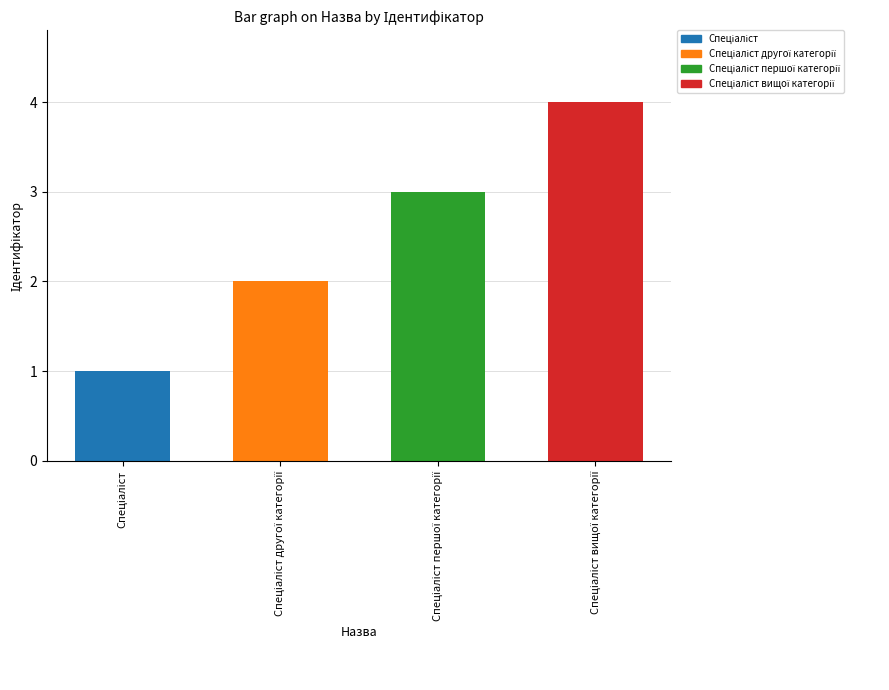

What is the sum of all values?

10